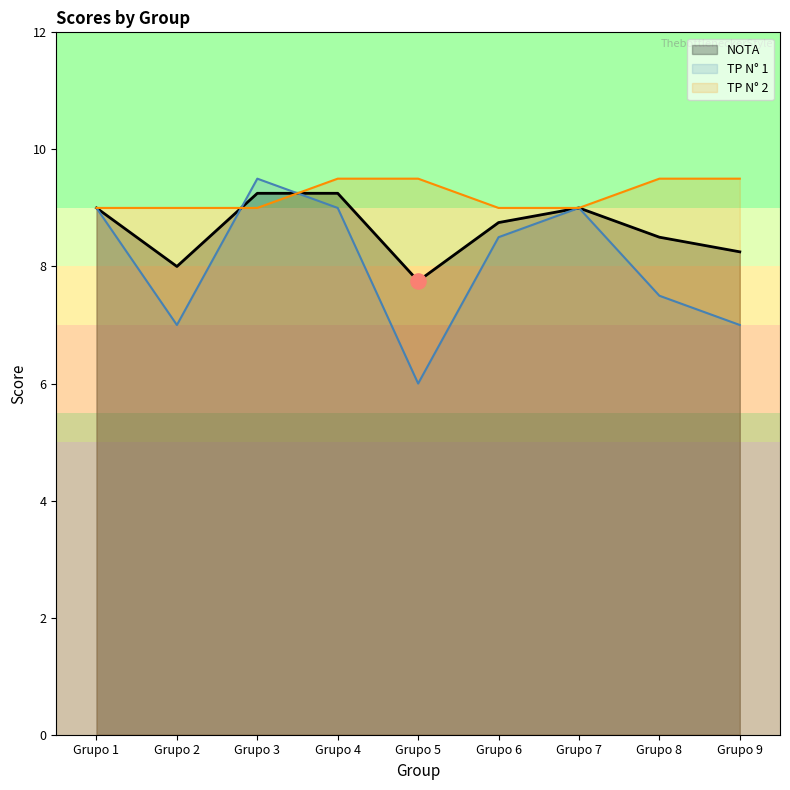

At which category is the sum across all series the highest?

Grupo 3